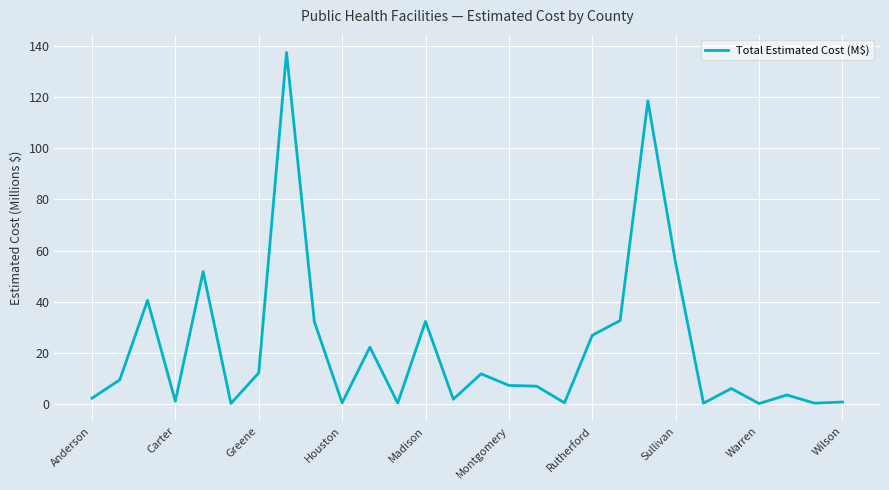

What is the maximum value shown in the chart?

137.6